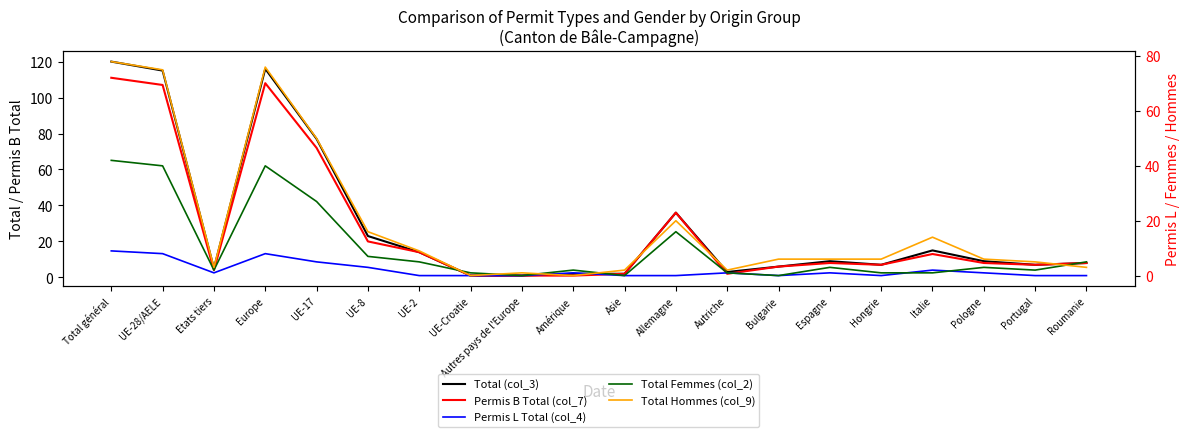

At which label does Total Femmes (col_2) reach its minimum?

Autres pays de l'Europe